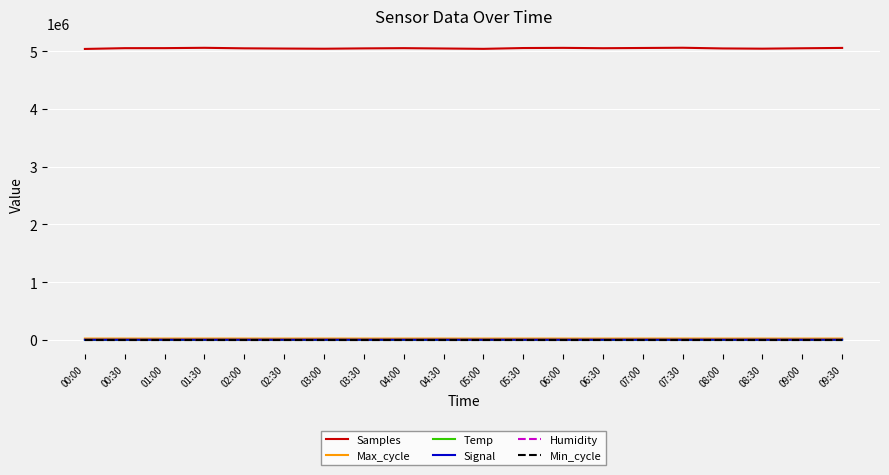

How many values in the Temp series are below 21?

2